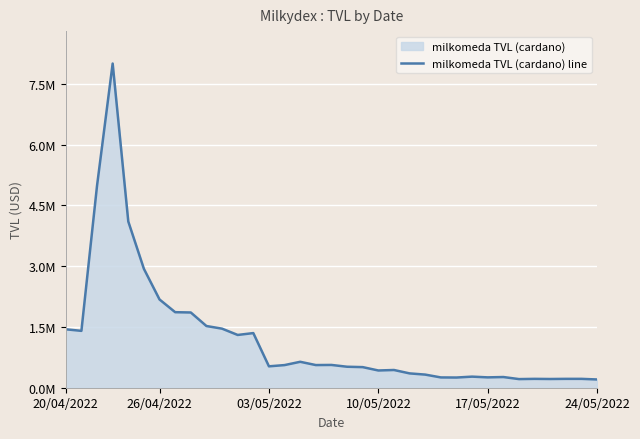

What is the average value?

1211482.6